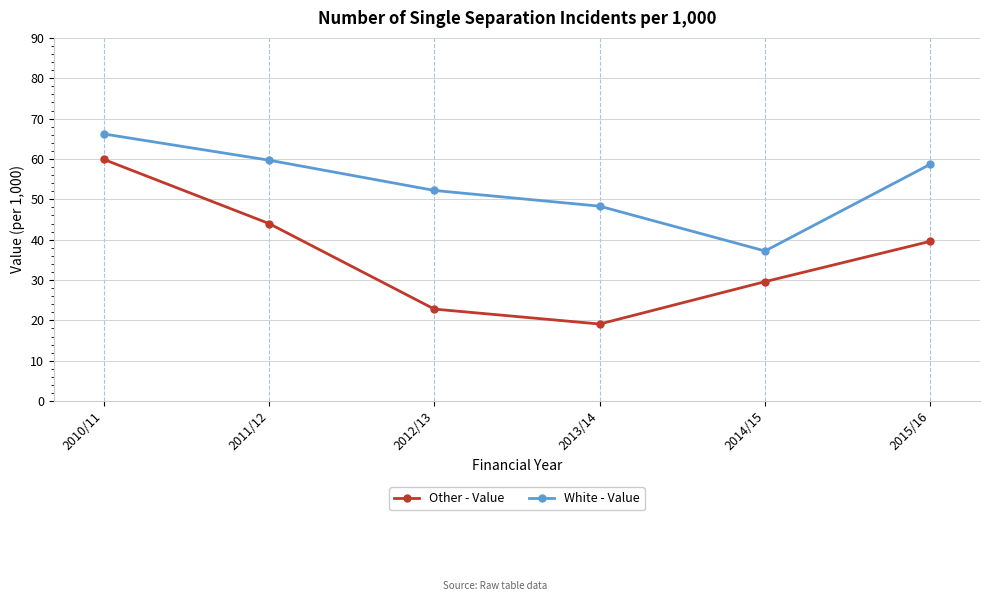

True or false: White - Value and Other - Value cross at least once.

False